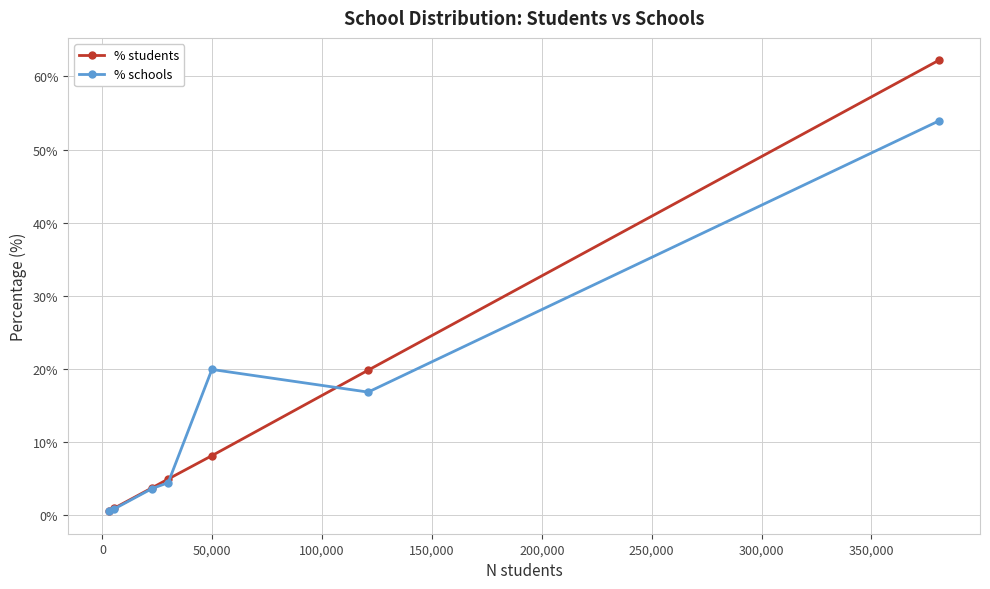

What is the maximum value shown in the chart?

62.2